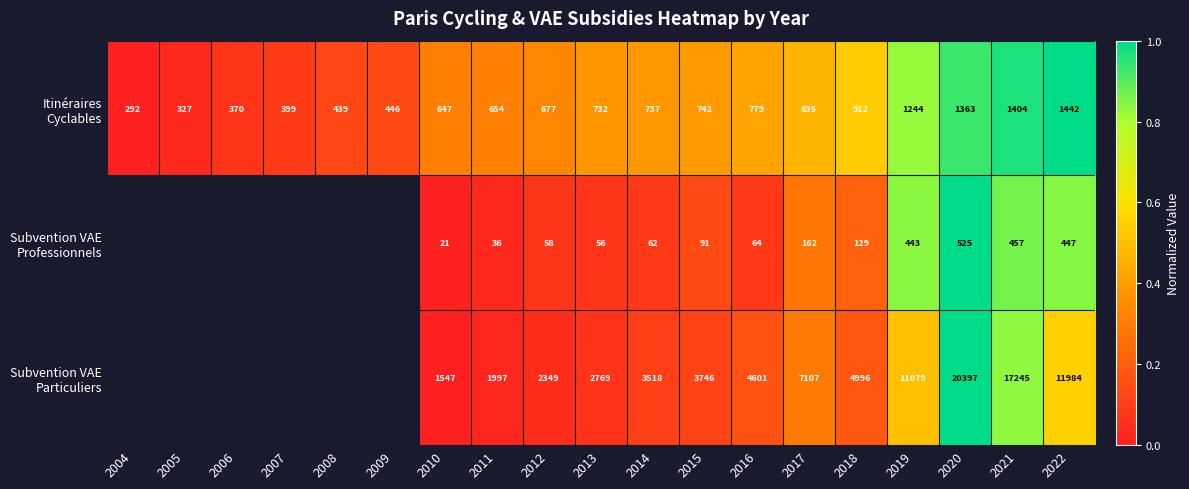

What is the total value across all series at 2013?

3557